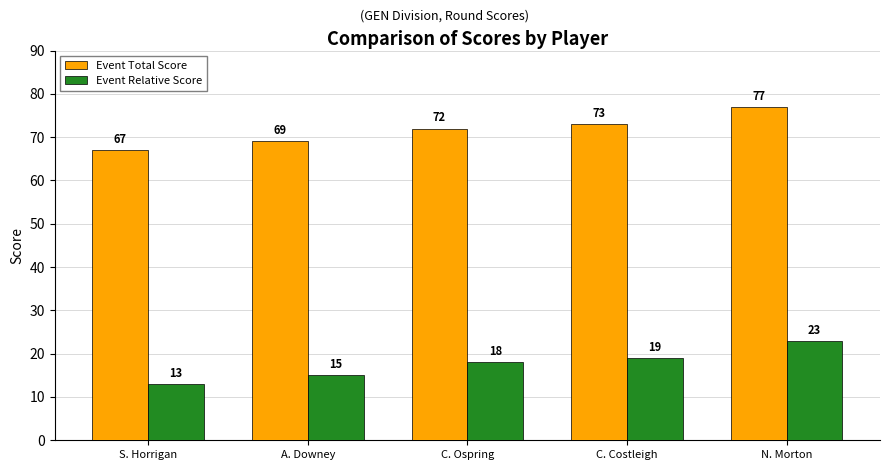

What value does the Event Total Score series have at A. Downey, to the nearest 10?

70